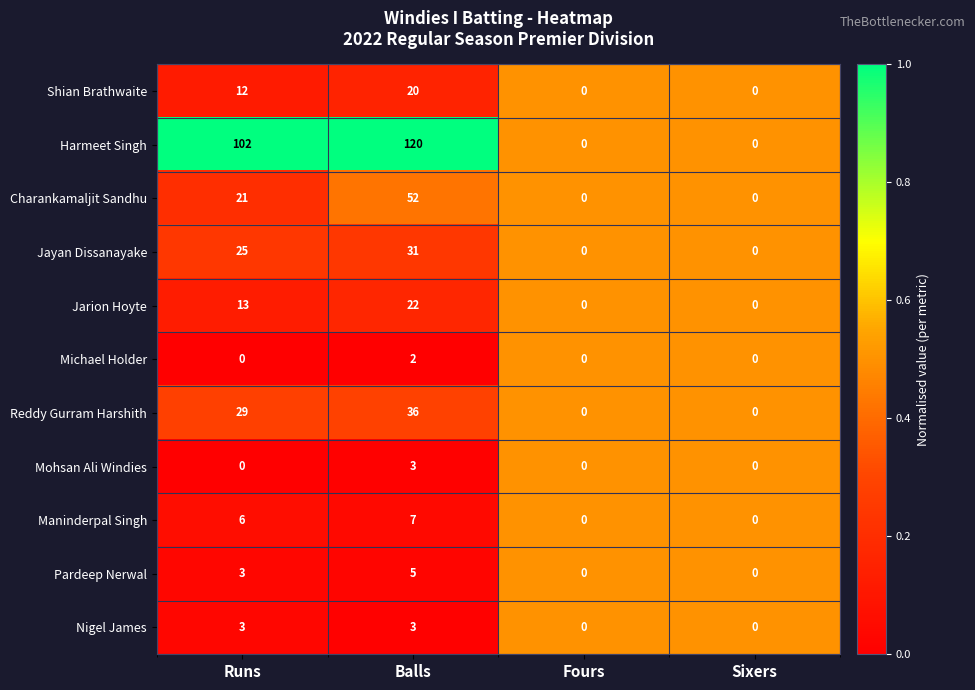

Which series has the largest range (max minus min)?

Harmeet Singh